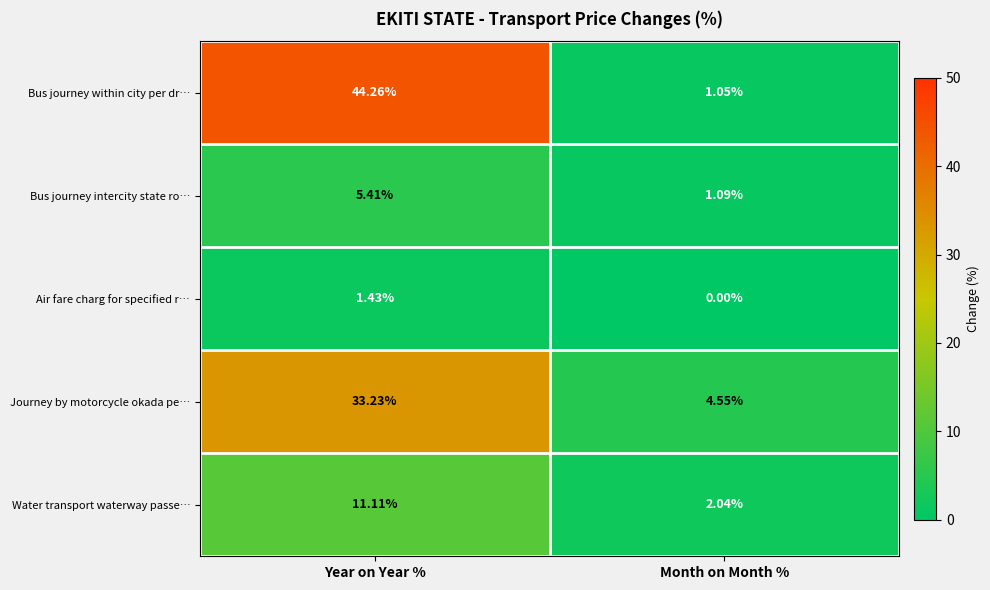

At which label does Journey by motorcycle okada pe… reach its minimum?

Month on Month %